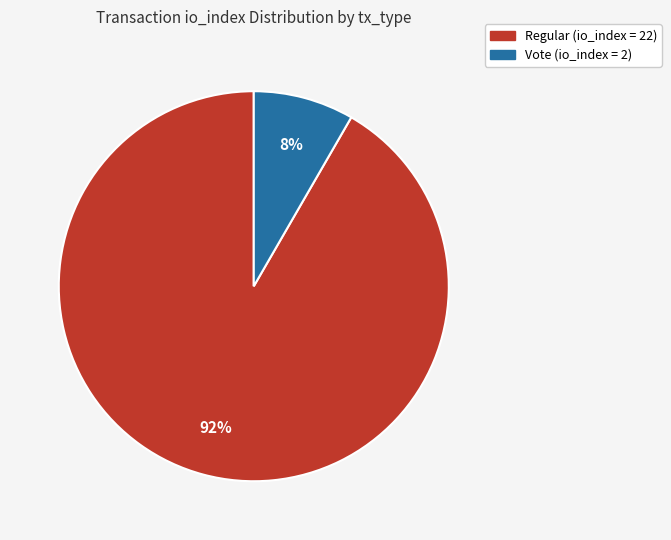

Count the number of slices in the pie.

2